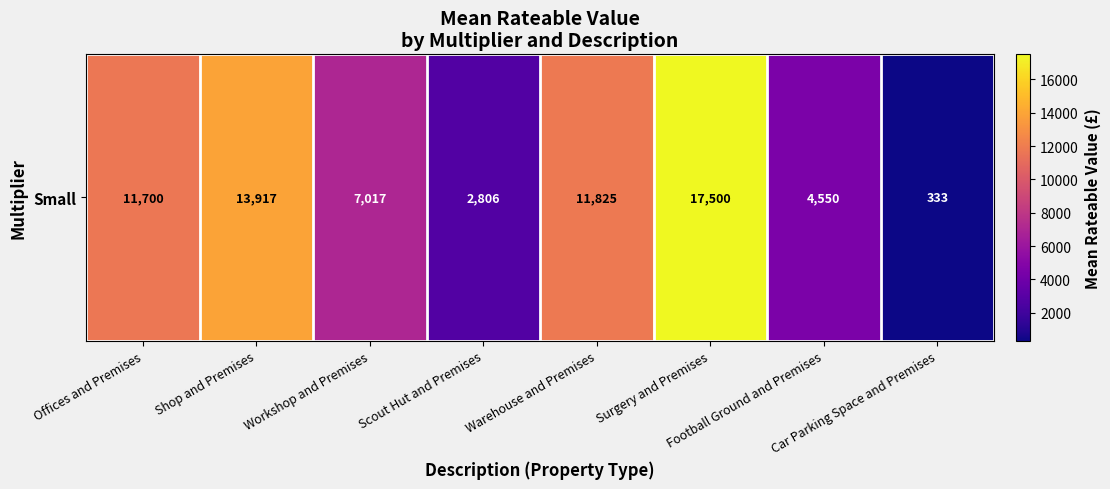

At which label is the value closest to 8916?

Workshop and Premises